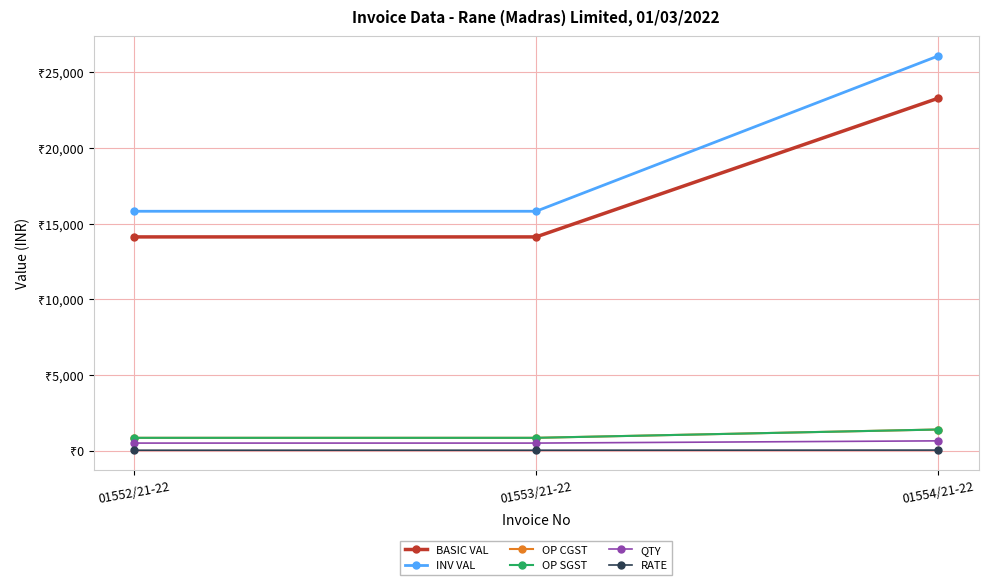

What is the total value across all series at 01553/21-22?

32168.2